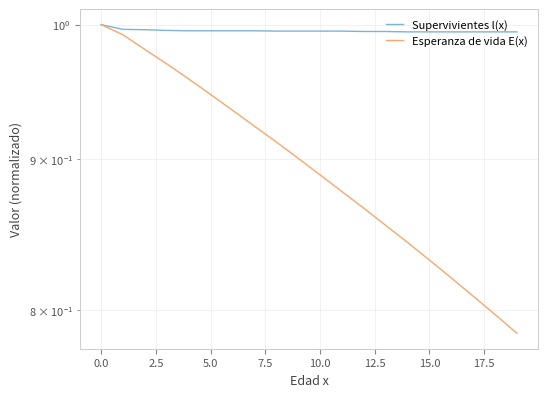

Rank the series by their maximum value, from lowest to highest.

Supervivientes l(x), Esperanza de vida E(x)